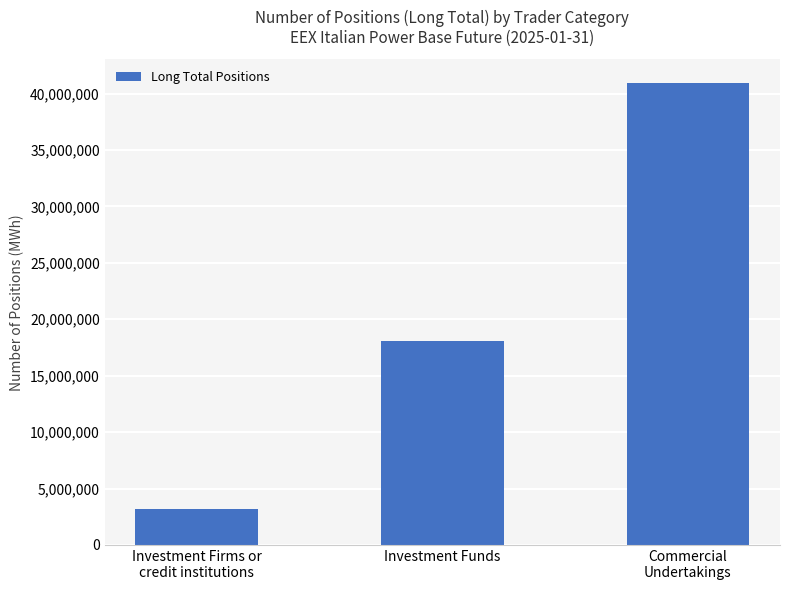

Where is the data nearest to the value 22077041?

Investment Funds